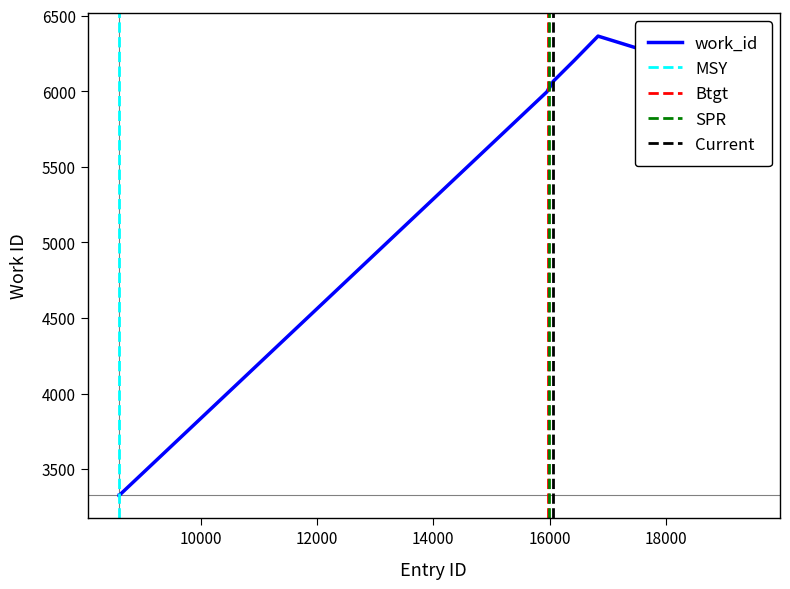

What is the sum of all values?

55738